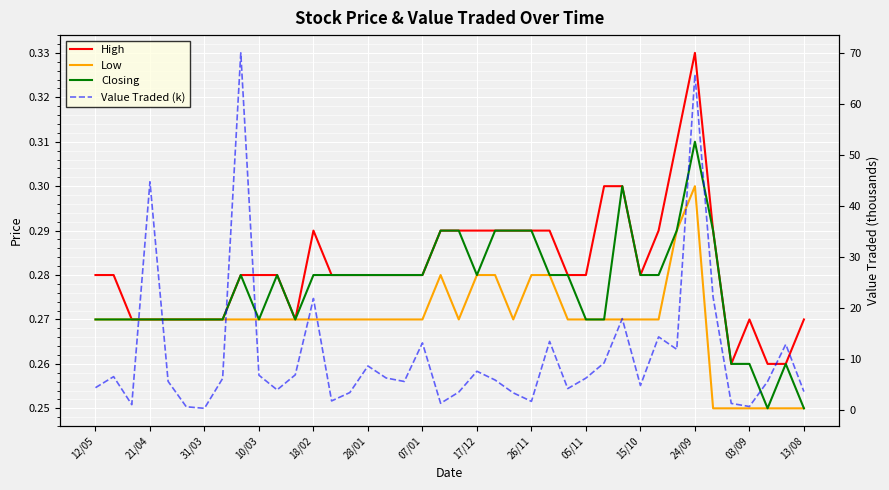

True or false: High has a value of 0.3 at 19.

True